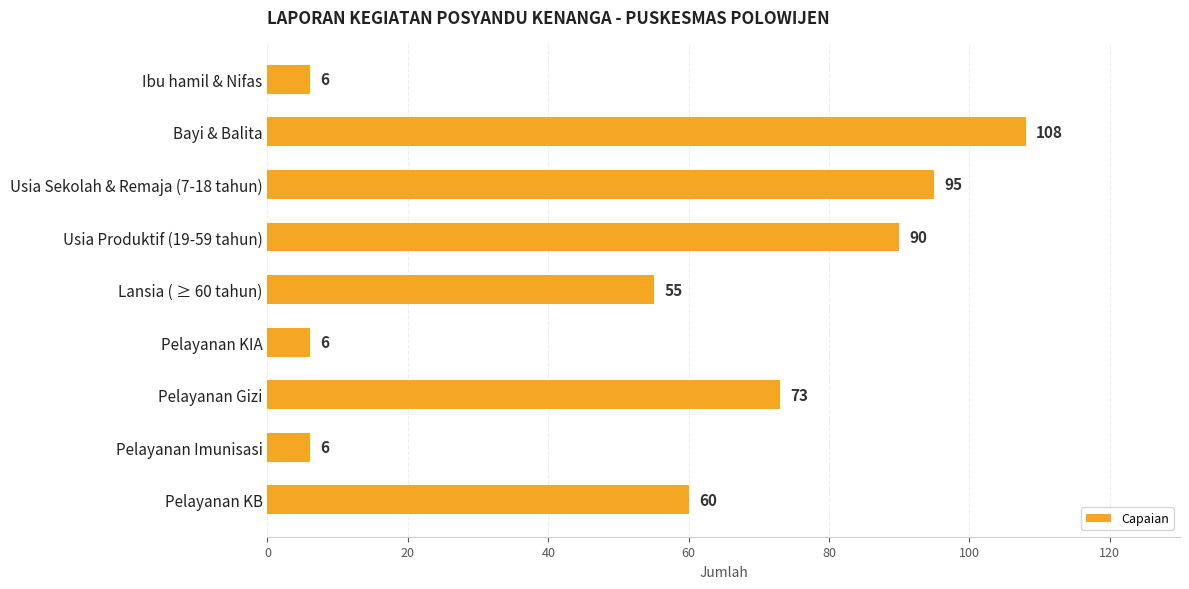

What is the change in value from Usia Produktif (19-59 tahun) to Lansia ( ≥ 60 tahun)?

-35